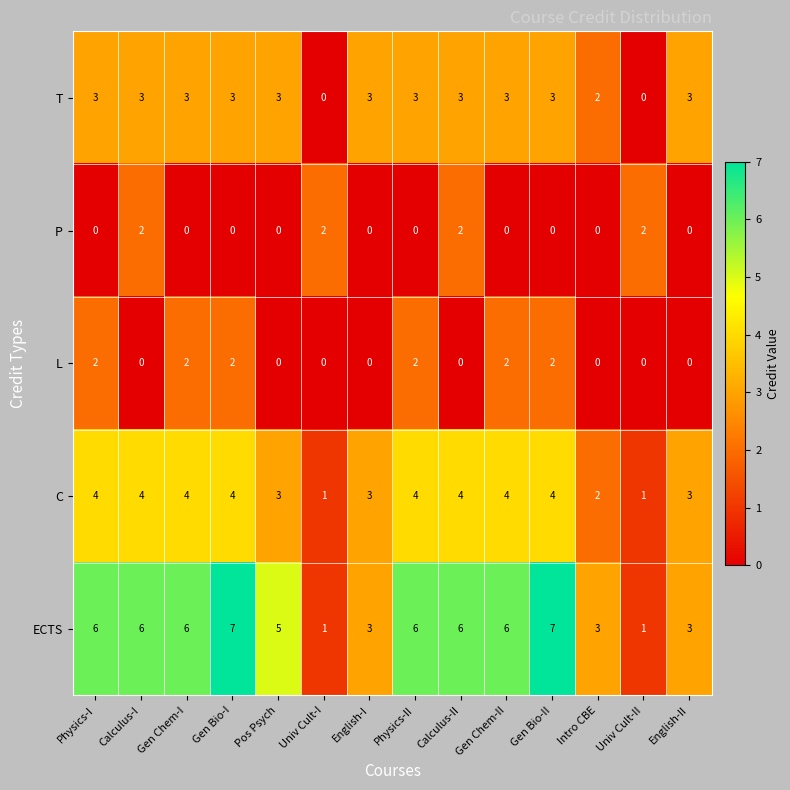

The P series shows 0 at Calculus-I. True or false?

False